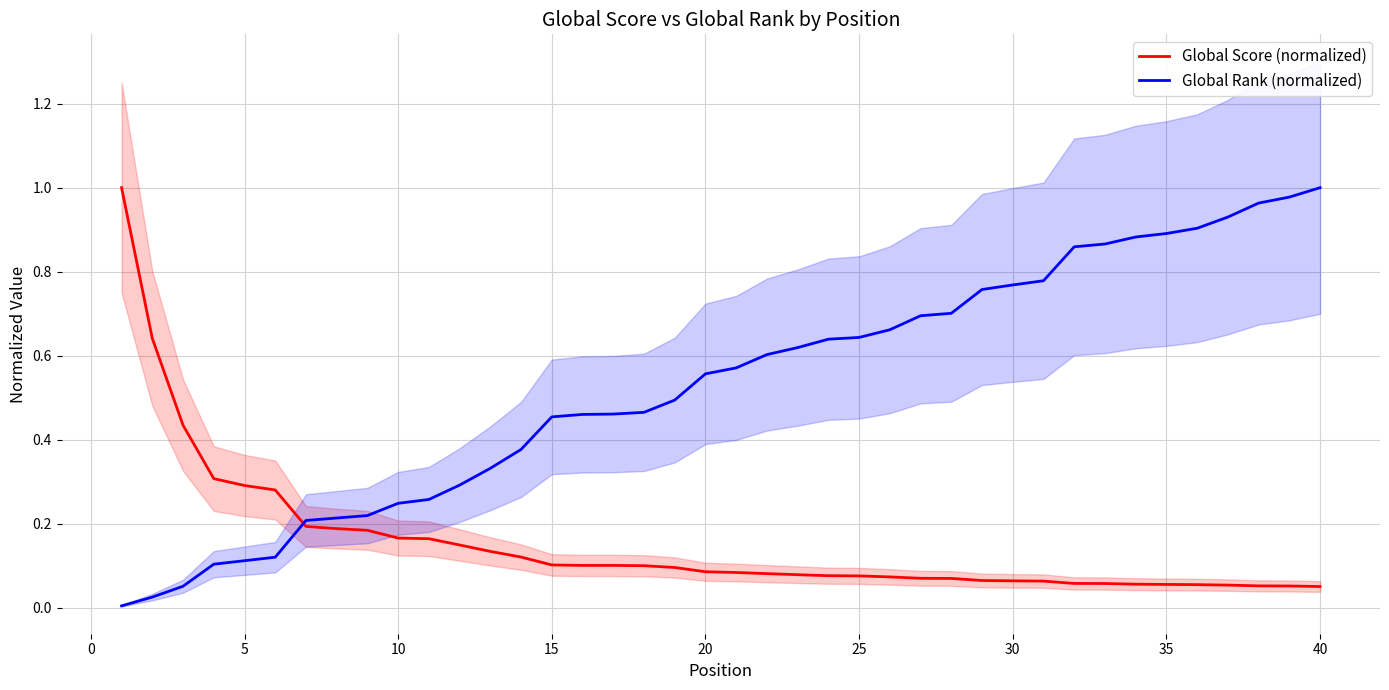

What is the difference between the maximum and minimum values in the Global Score (normalized) series?

0.9